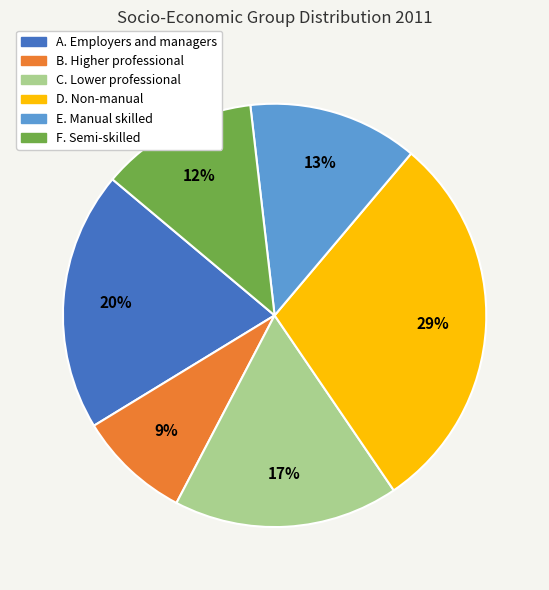

Is the sum of E. Manual skilled and C. Lower professional greater than half?

No